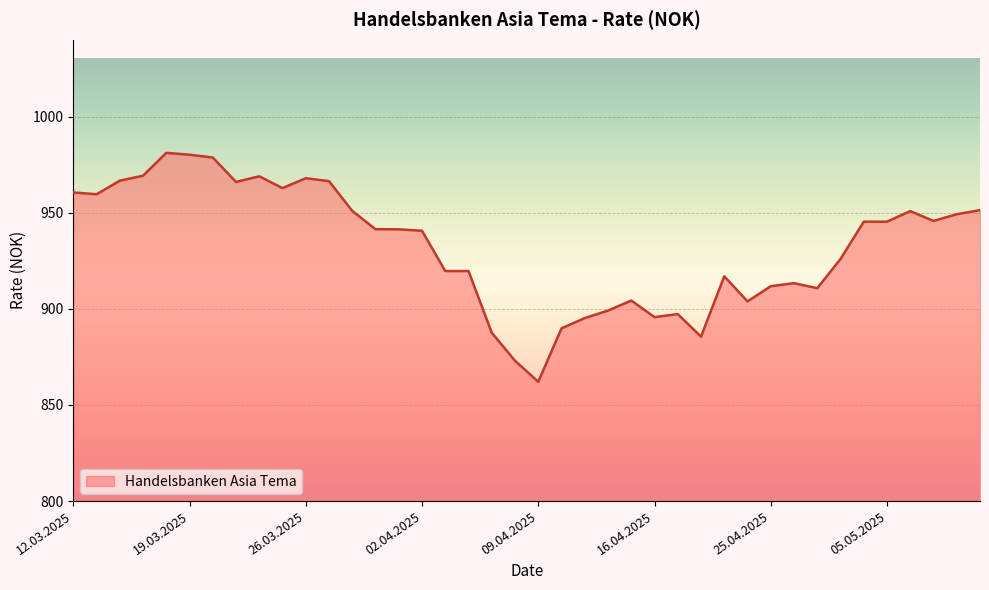

What is the maximum value shown in the chart?

981.2